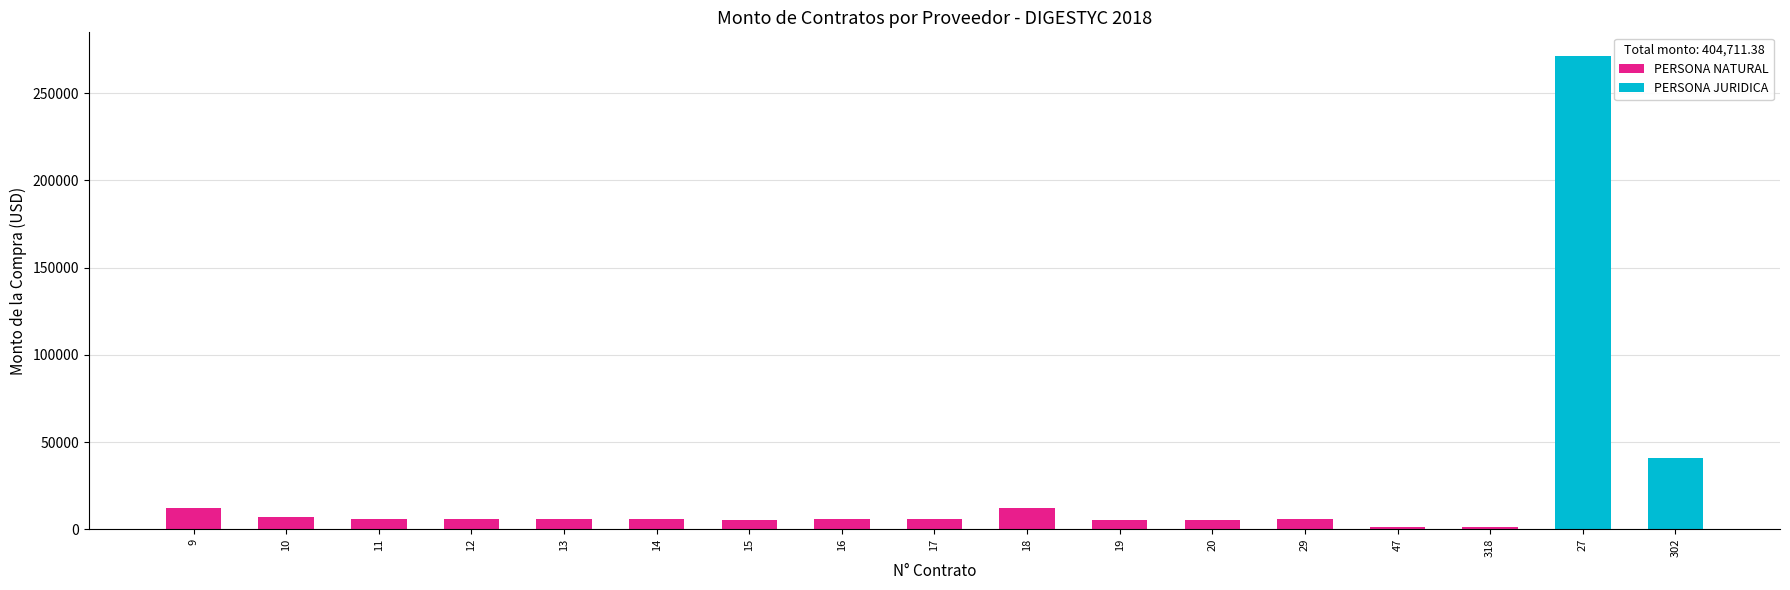

What is the difference between the PERSONA NATURAL values at 10 and 47?

5700.0